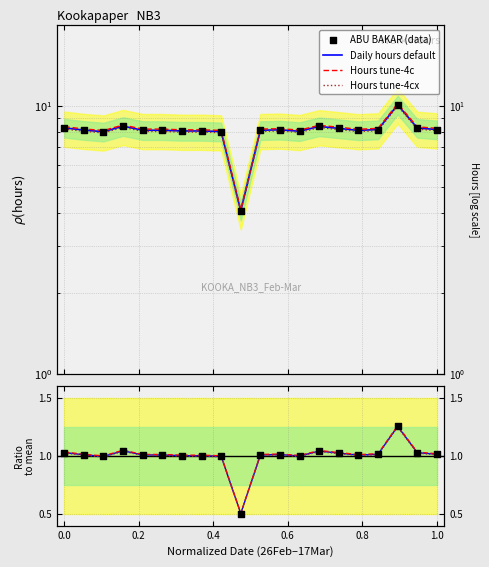

At how many categories does at least one series exceed 1?

16